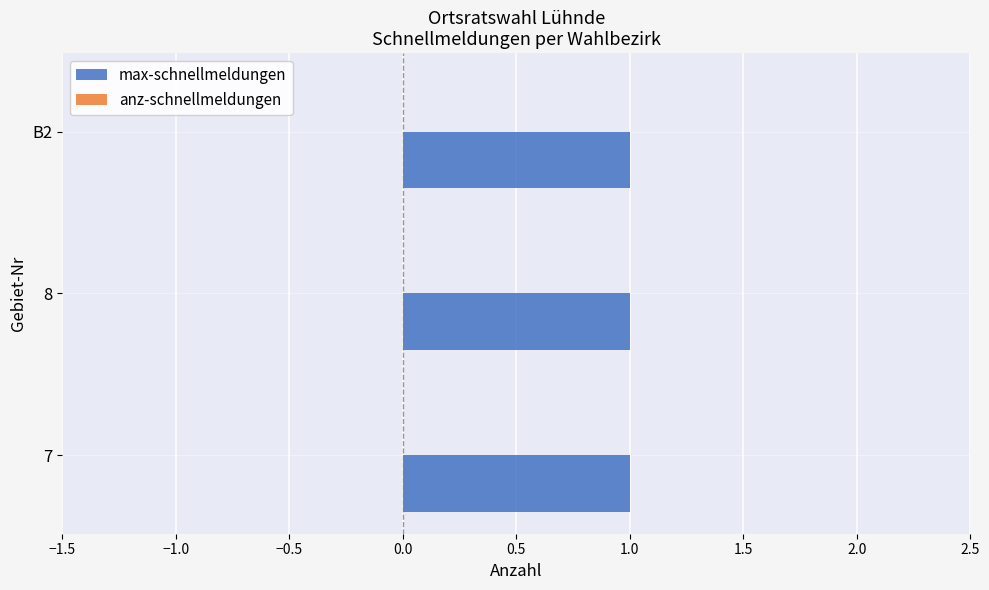

The anz-schnellmeldungen series shows 0 at 7. True or false?

True